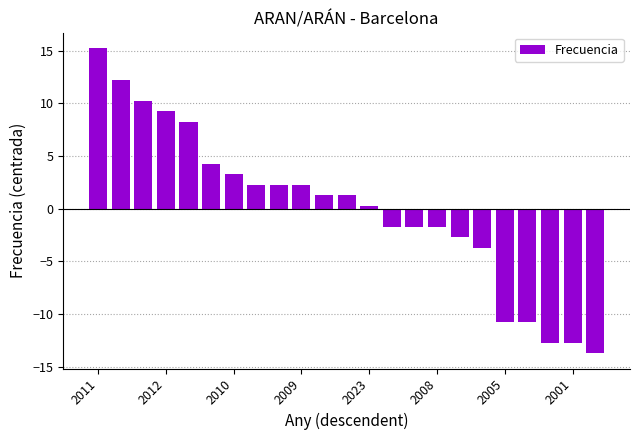

How many bars are there in total?

23